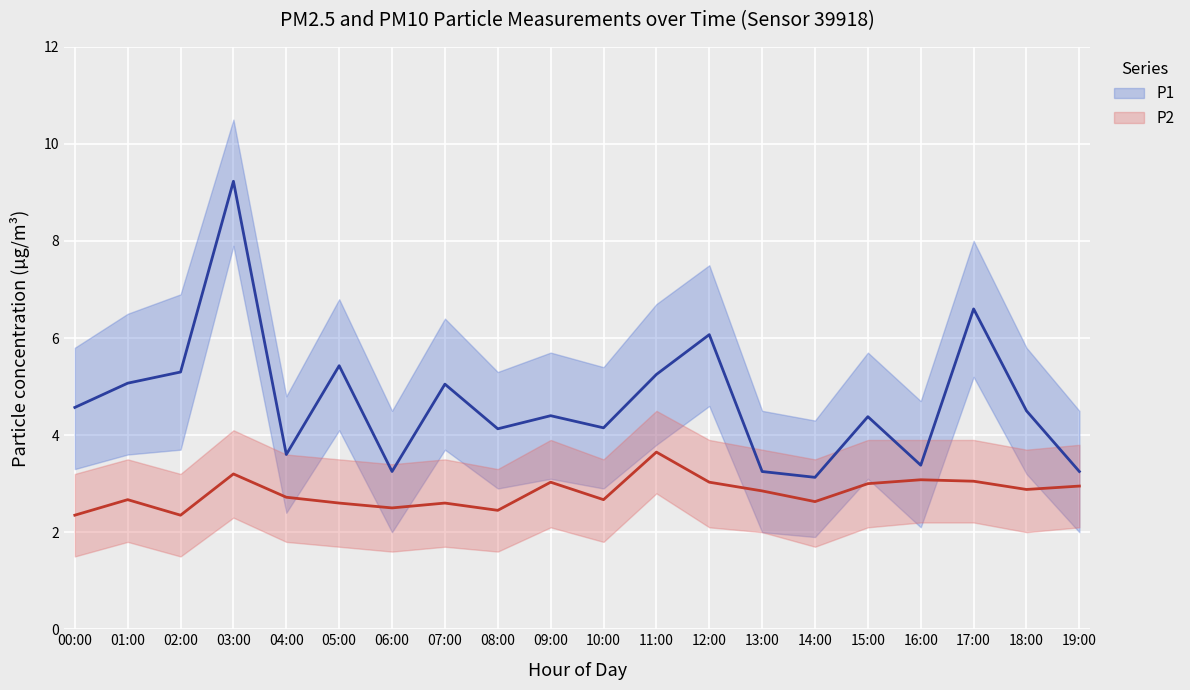

Which series changed the most between 02:00 and 11:00?

P2